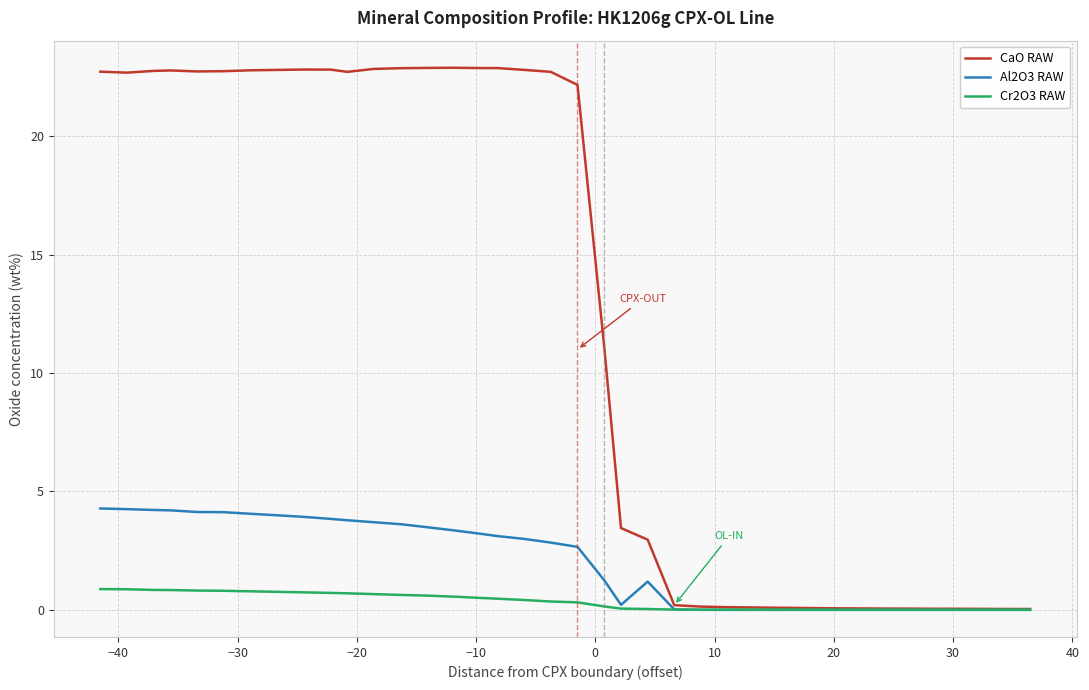

What is the maximum value shown in the chart?

22.9